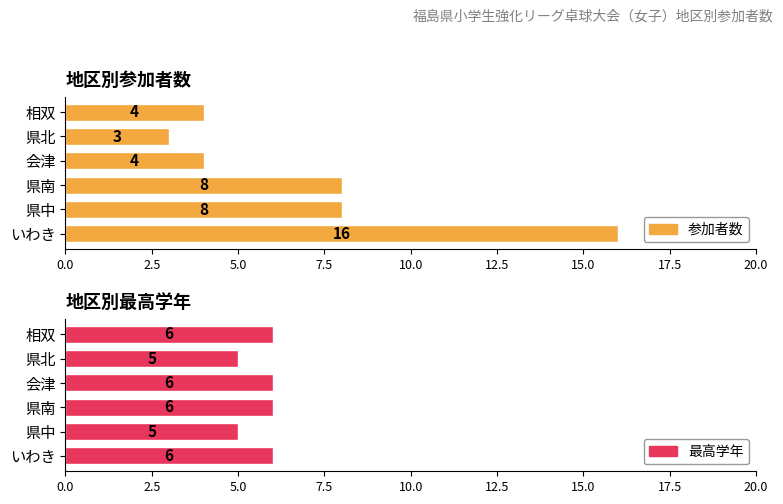

Reading left to right, transcribe all the data shown in this chart.

参加者数: 16	8	8	4	3	4
最高学年: 6	5	6	6	5	6